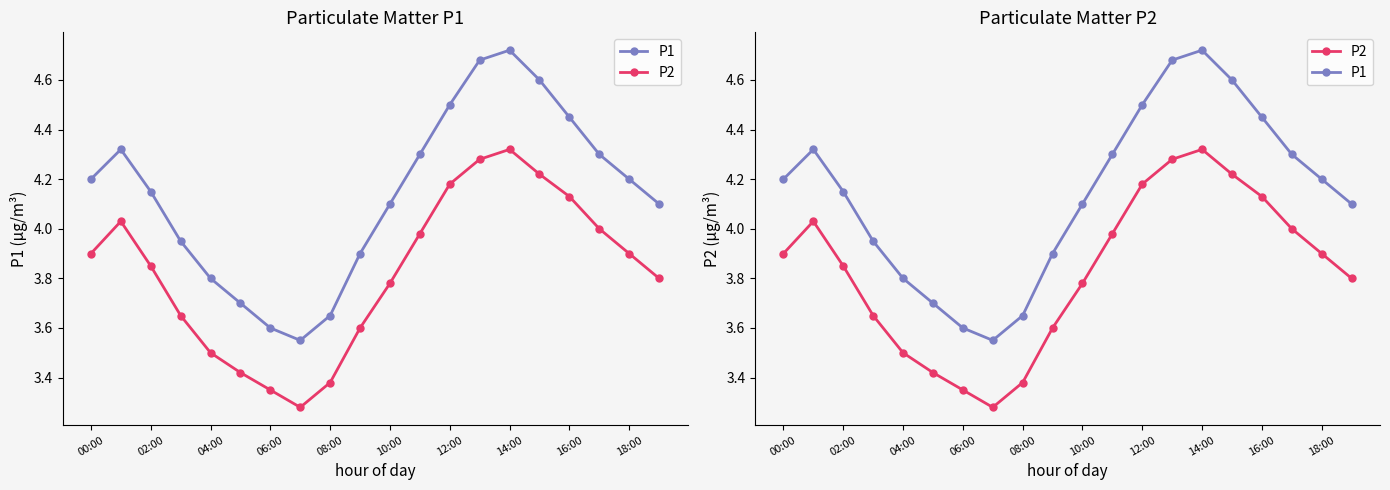

True or false: P1 has more than 1 interior local peaks.

True